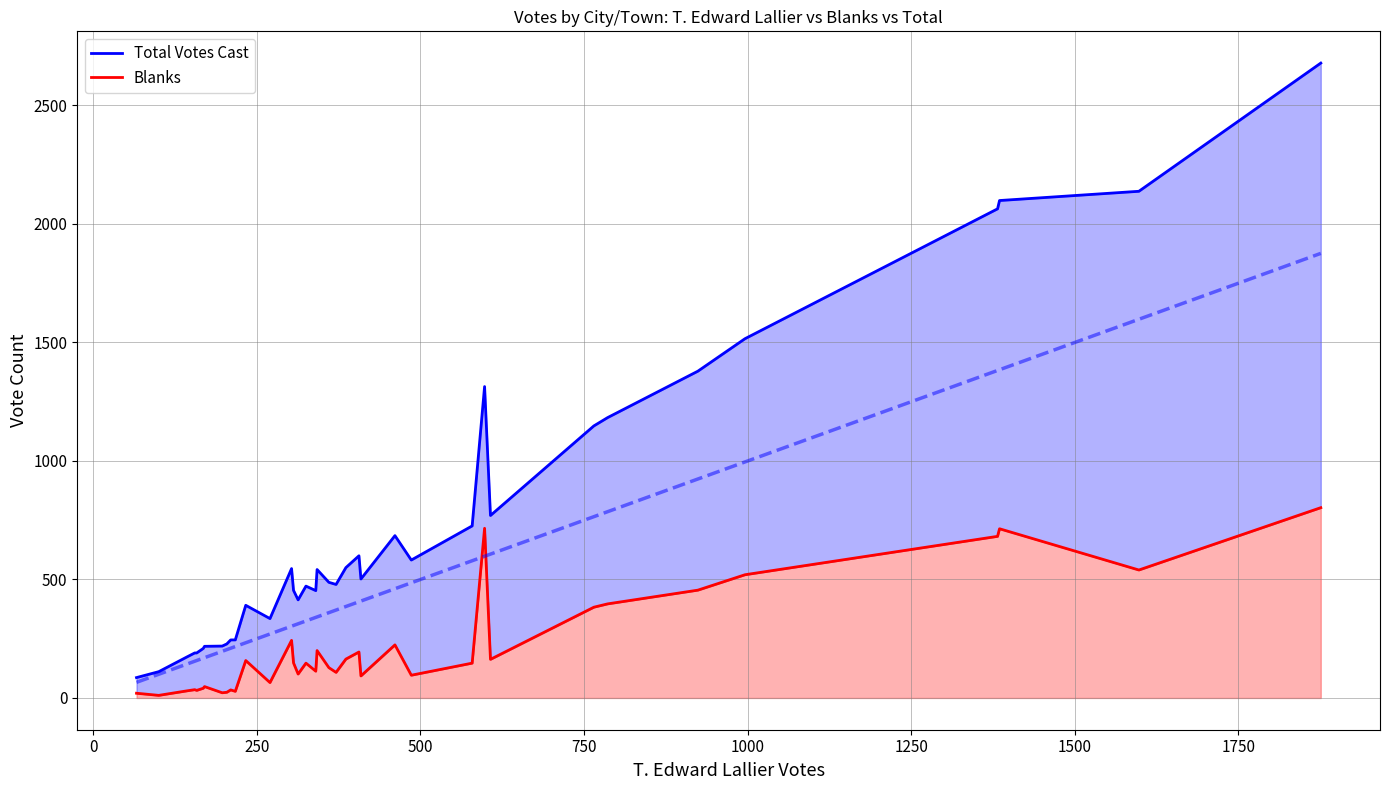

What is the label of the 34th point from the right?

500